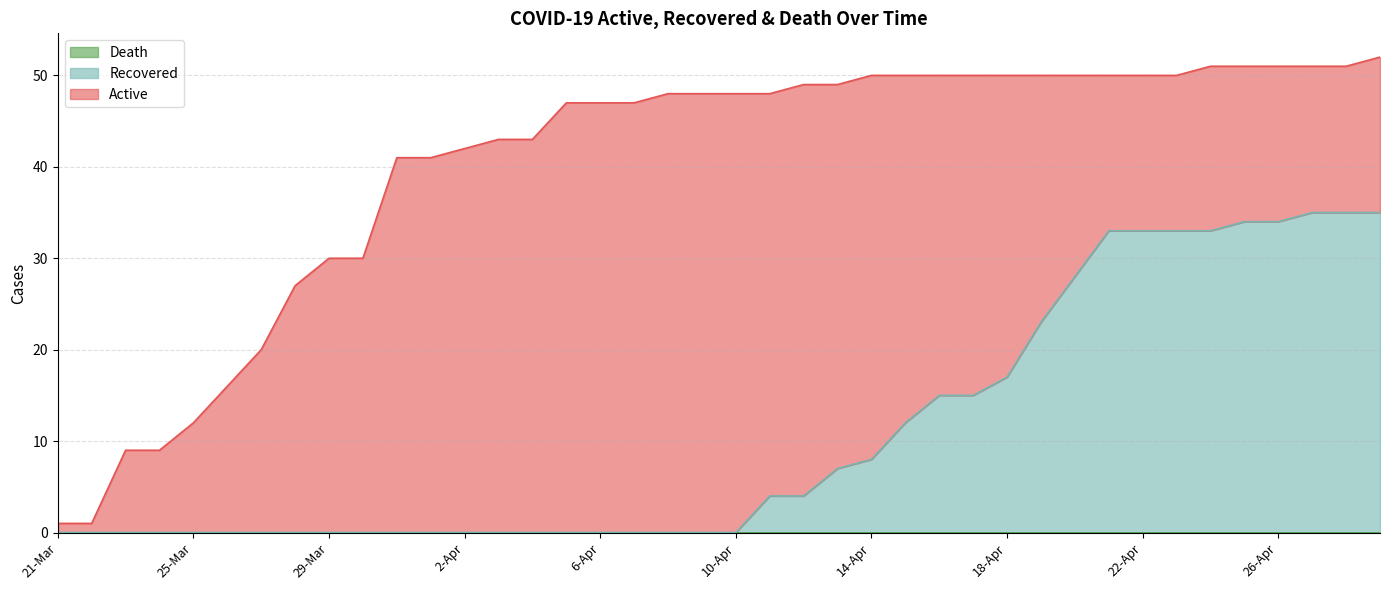

In Active, how many points are higher than both neighbors (excluding endpoints)?

2